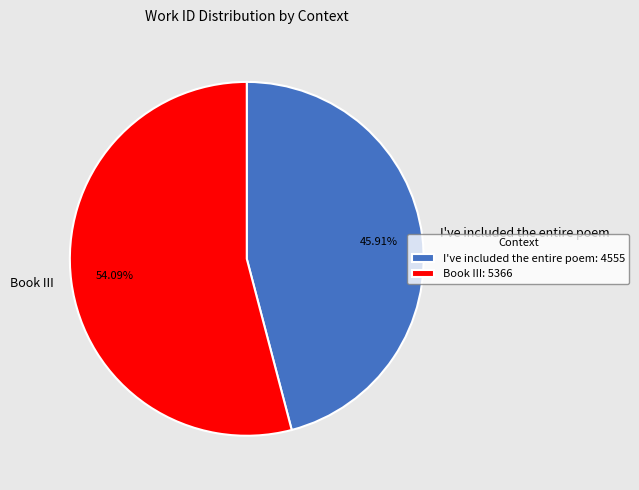

True or false: I've included the entire poem accounts for 58% of the total.

False